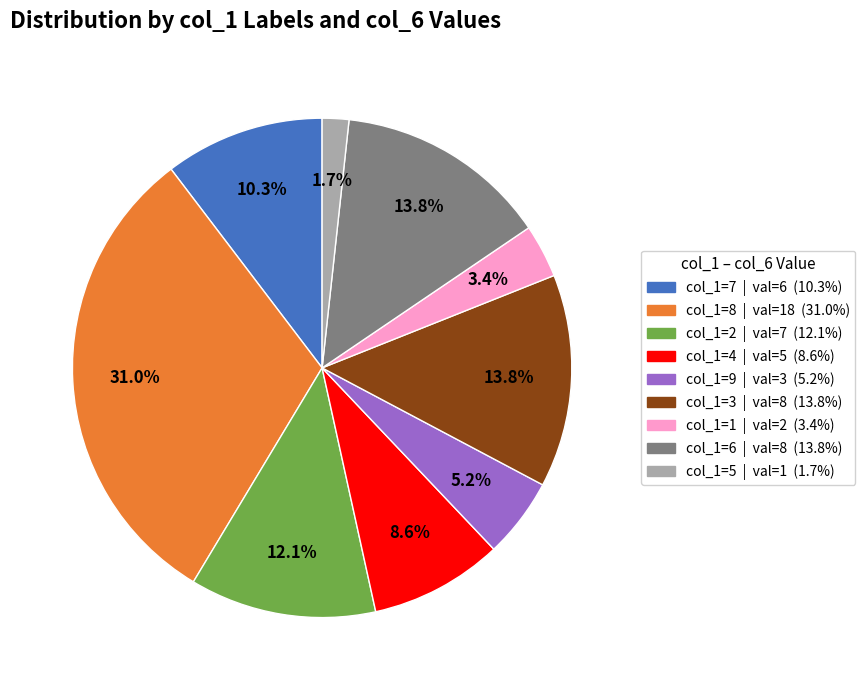

How many slices are in this pie chart?

9